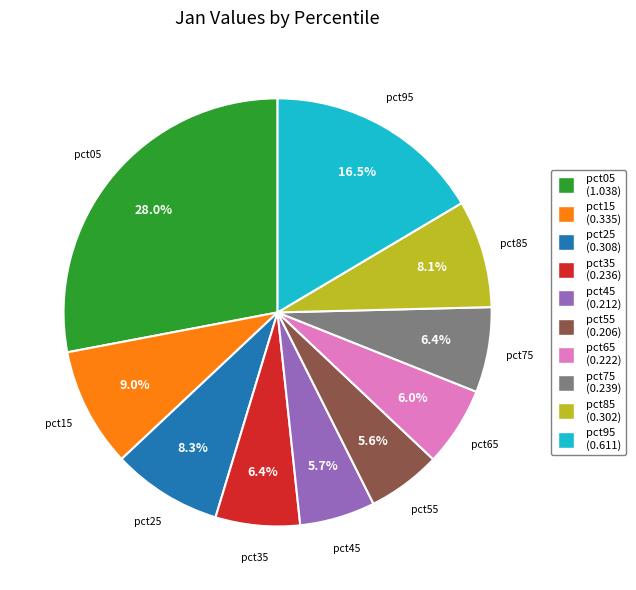

Is pct15 the majority of the pie?

No